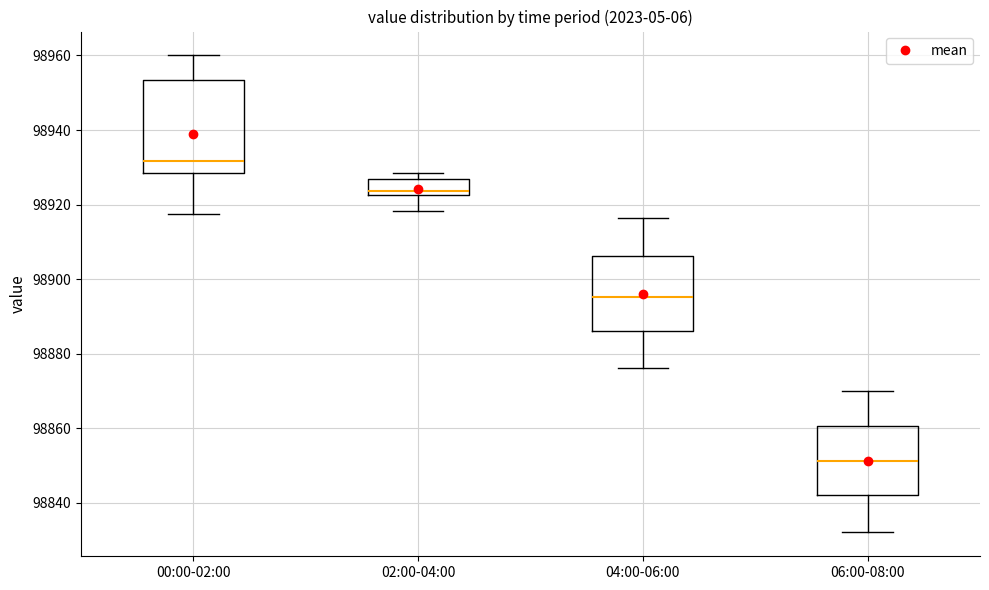

Reading left to right, transcribe this box plot: for each box, give where its median line is, the range the box spans, and where its two whiskers end, as read against the y-axis. The values are not printed on the chart, so give them approximately, as read against the axis.

00:00-02:00: median 98932, box 98928 to 98954, whiskers 98918 to 98960
02:00-04:00: median 98924, box 98922 to 98926, whiskers 98918 to 98928
04:00-06:00: median 98896, box 98886 to 98906, whiskers 98876 to 98916
06:00-08:00: median 98852, box 98842 to 98860, whiskers 98832 to 98870